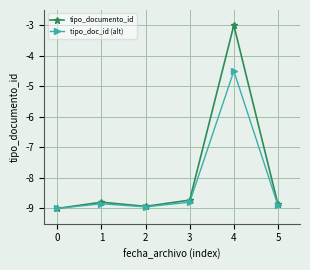

The tipo_doc_id (alt) series shows -8.9 at 5. True or false?

True